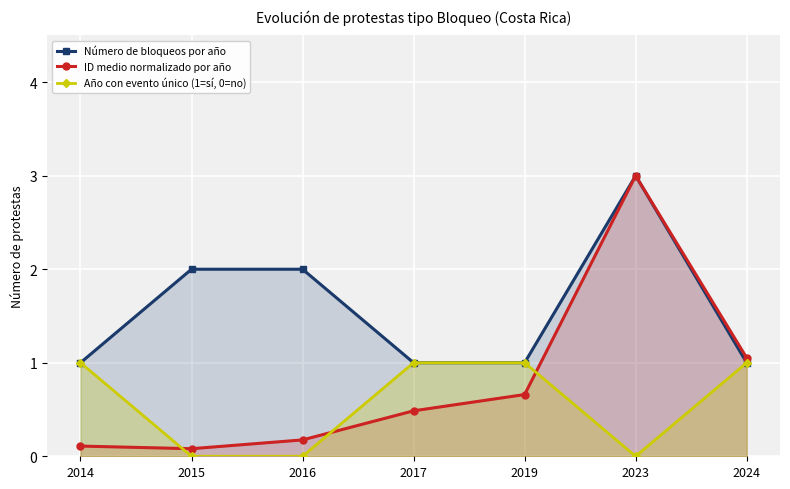

List the series in order of their peak value, lowest first.

Año con evento único (1=sí, 0=no), Número de bloqueos por año, ID medio normalizado por año